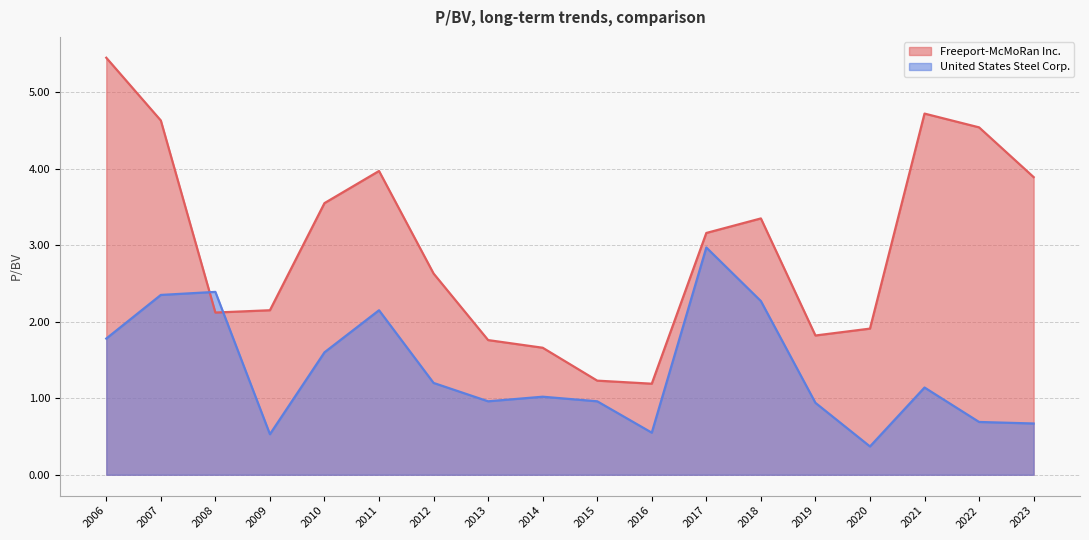

In United States Steel Corp., how many points are lower than both neighbors (excluding endpoints)?

4